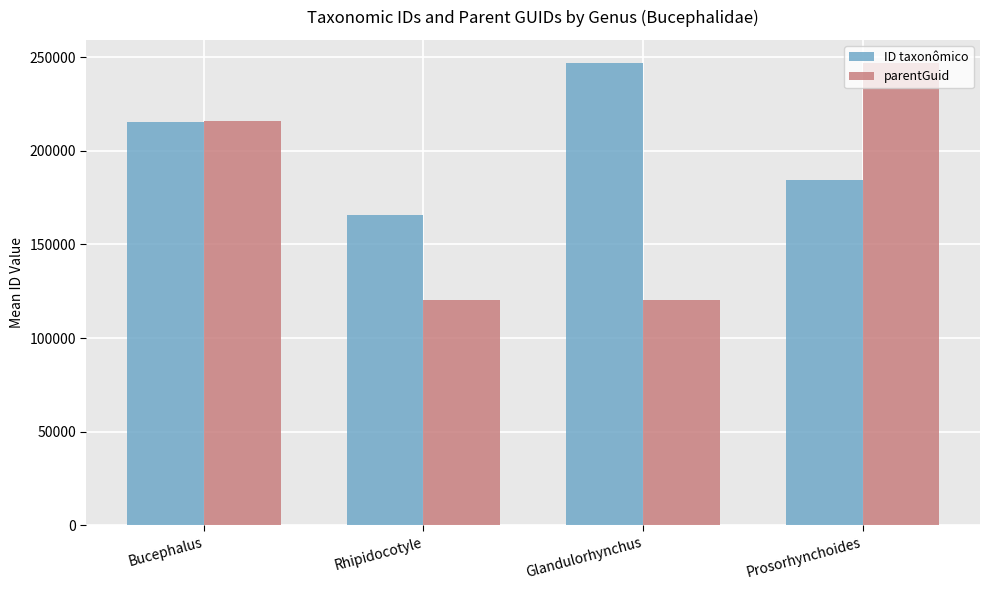

What is the smallest value displayed?

120060.0